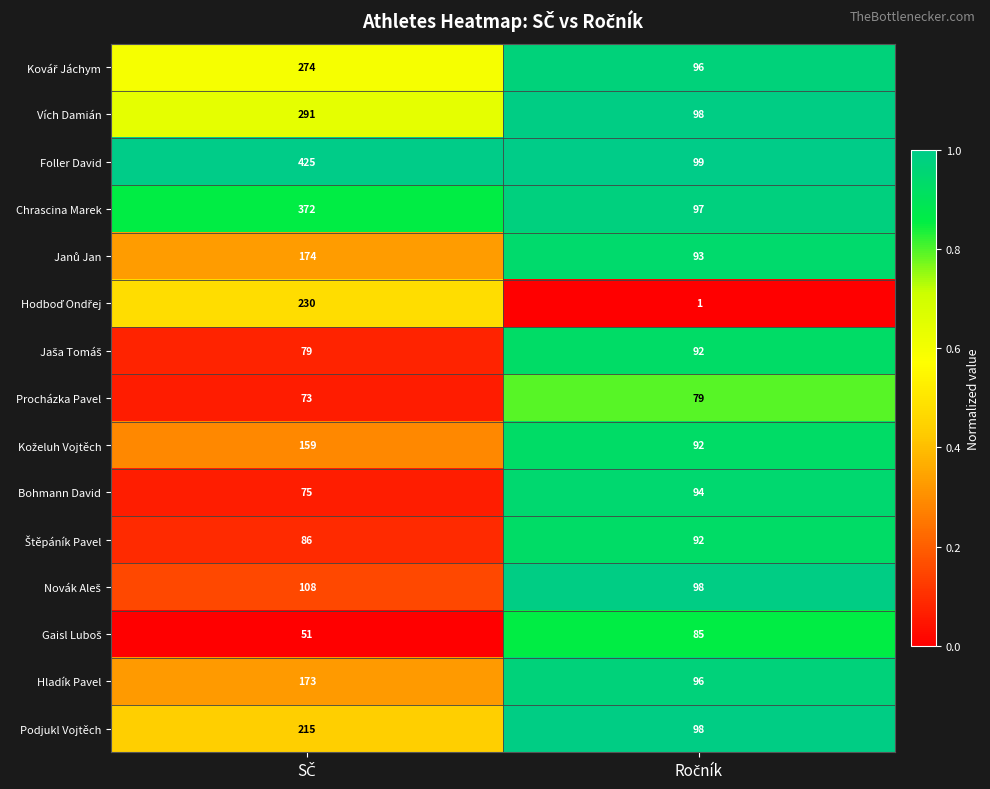

What is the lowest value of the Procházka Pavel series?

73